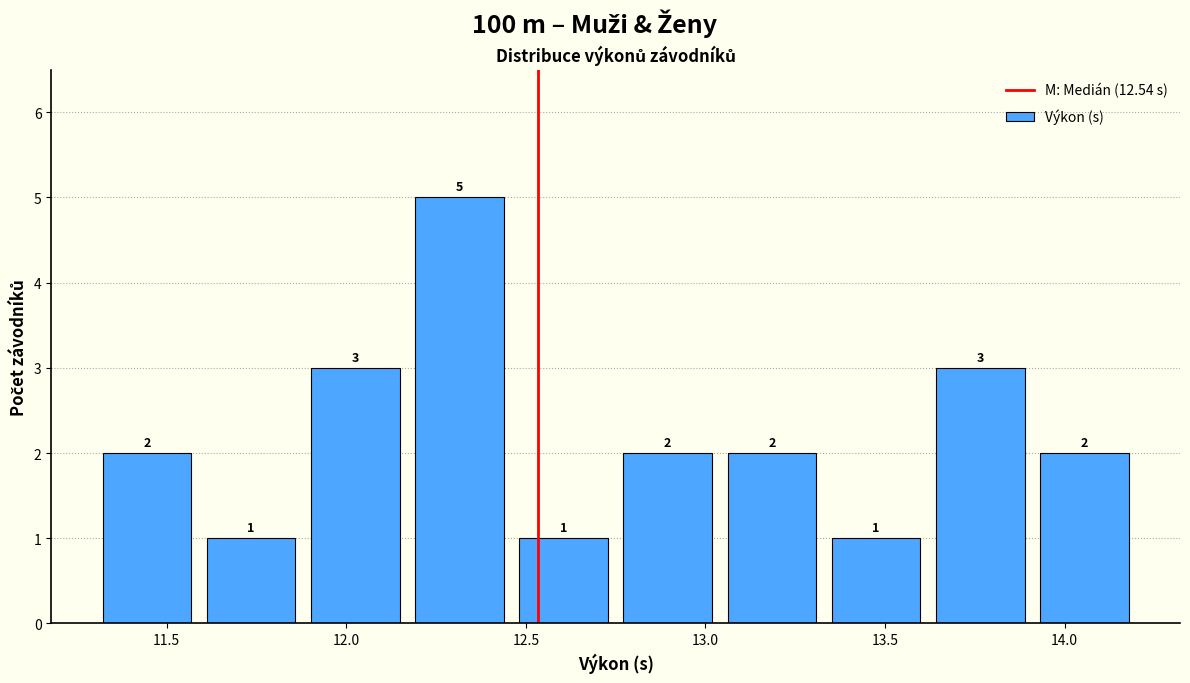

Reading left to right, transcribe this chart: for each bar, give the range it covers on the x-axis and its height. The bar edges are not printed on the chart, so give them approximately, as read against the axis.

11.30 to 11.59: 2
11.59 to 11.88: 1
11.88 to 12.17: 3
12.17 to 12.46: 5
12.46 to 12.75: 1
12.75 to 13.04: 2
13.04 to 13.33: 2
13.33 to 13.62: 1
13.62 to 13.91: 3
13.91 to 14.20: 2